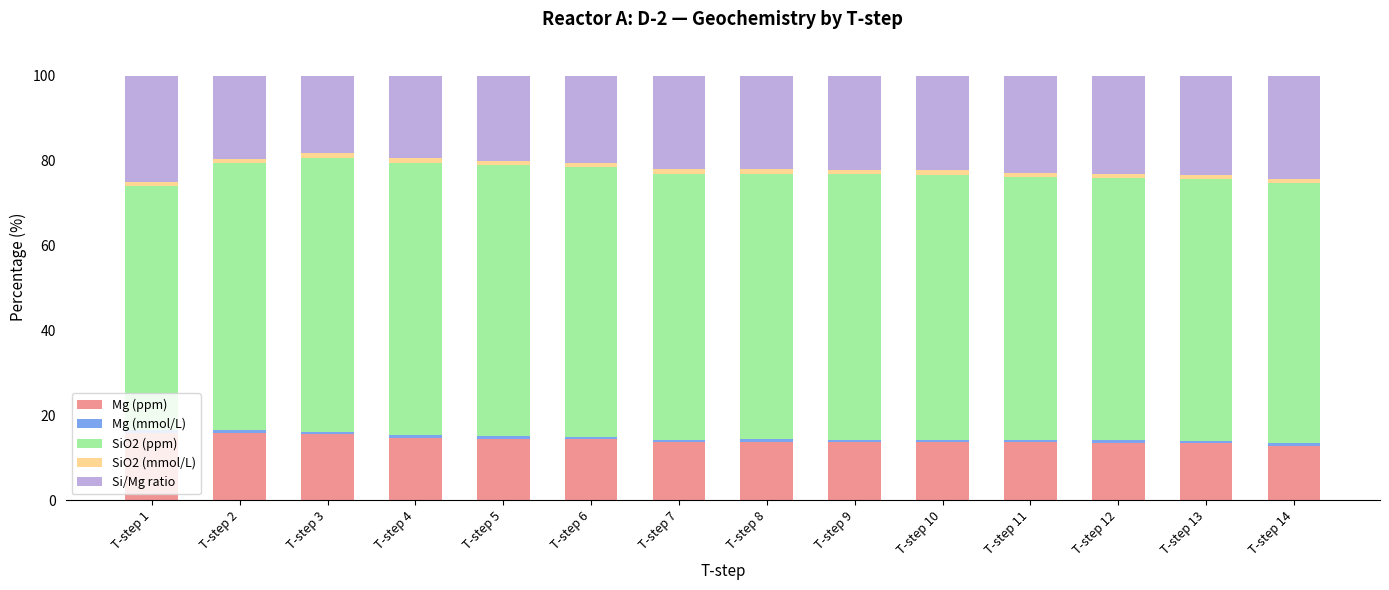

Is it true that Mg (ppm) equals 19.4 at T-step 10?

False